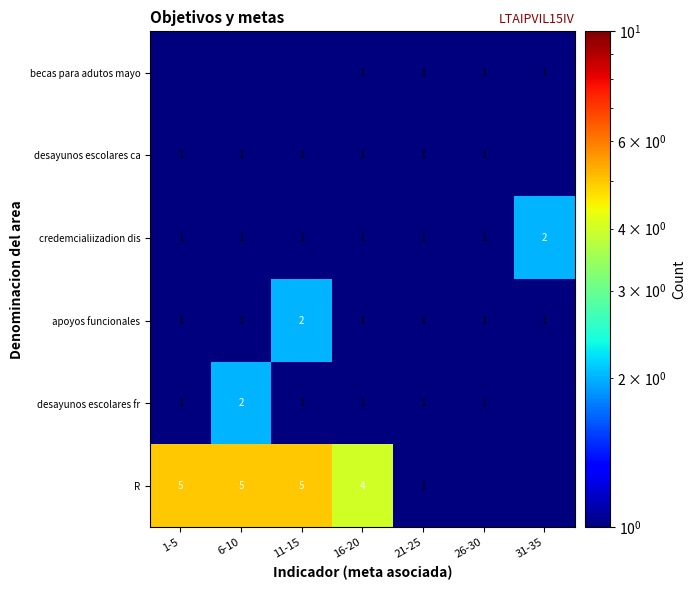

What is the difference between the maximum and minimum values in the apoyos funcionales series?

1.0